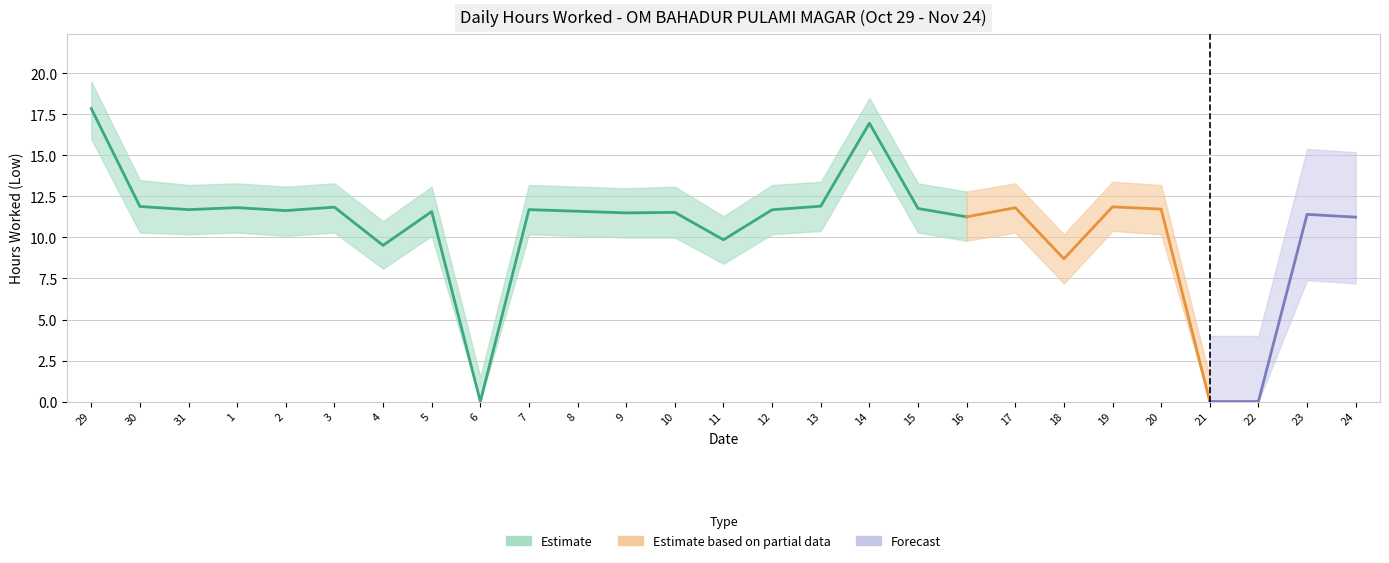

True or false: Lower Bound and Low (Hours Worked) cross at least once.

False